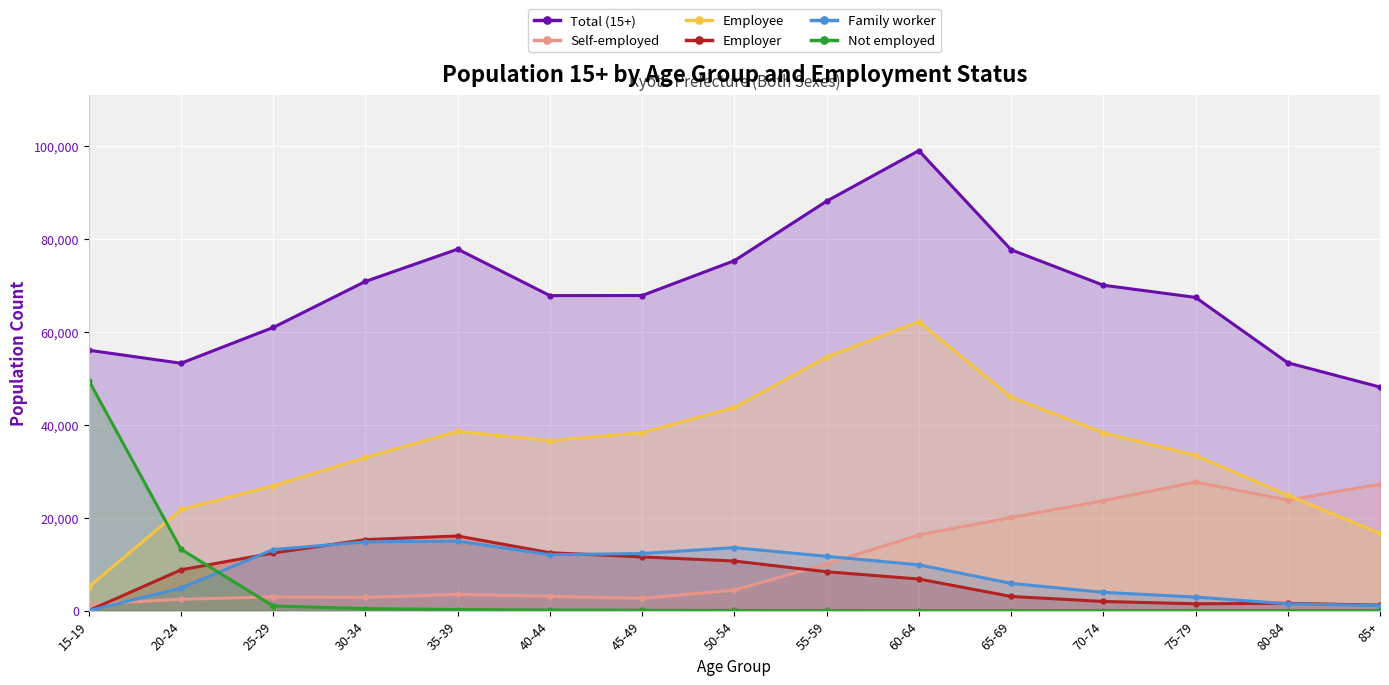

How many lines are shown in the chart?

6